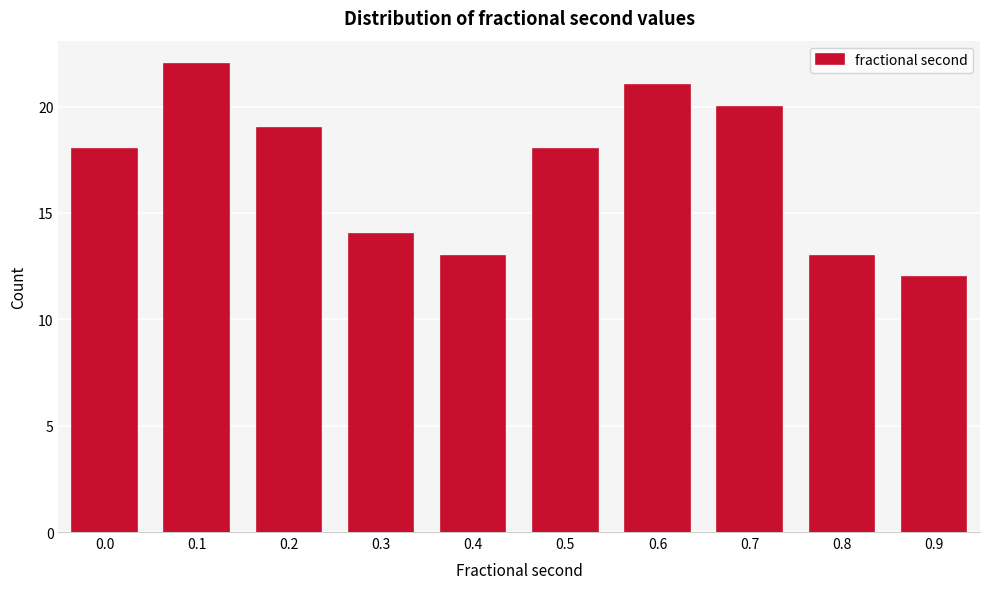

Reading right to left, what are all the values shown in this chart?

12	13	20	21	18	13	14	19	22	18